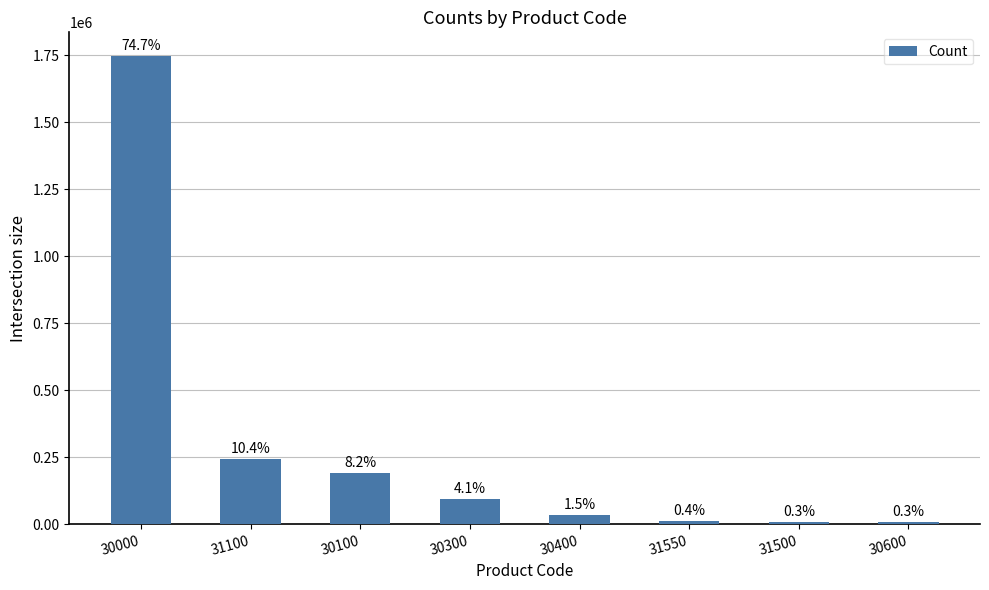

What is the difference between the second highest and minimum values?

236691